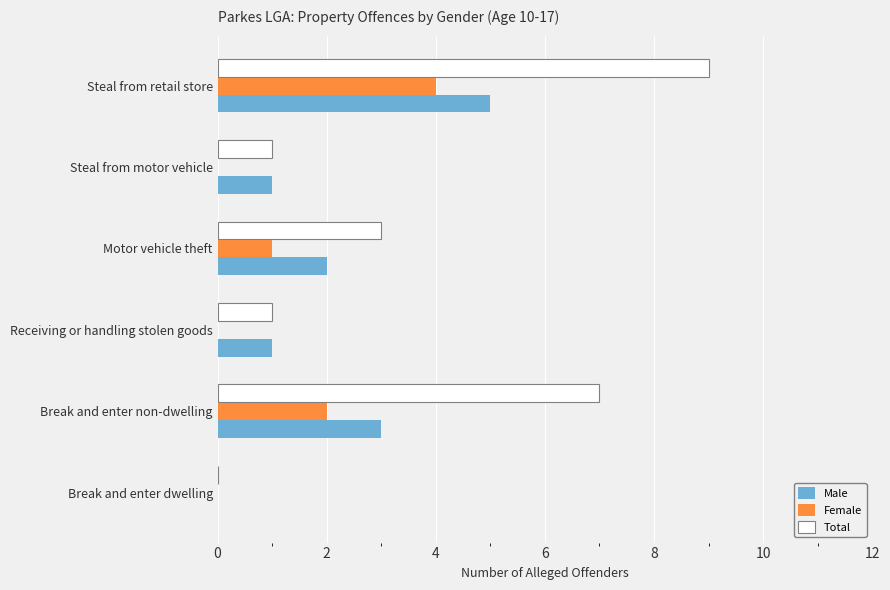

Which series has the largest total across all categories?

Total